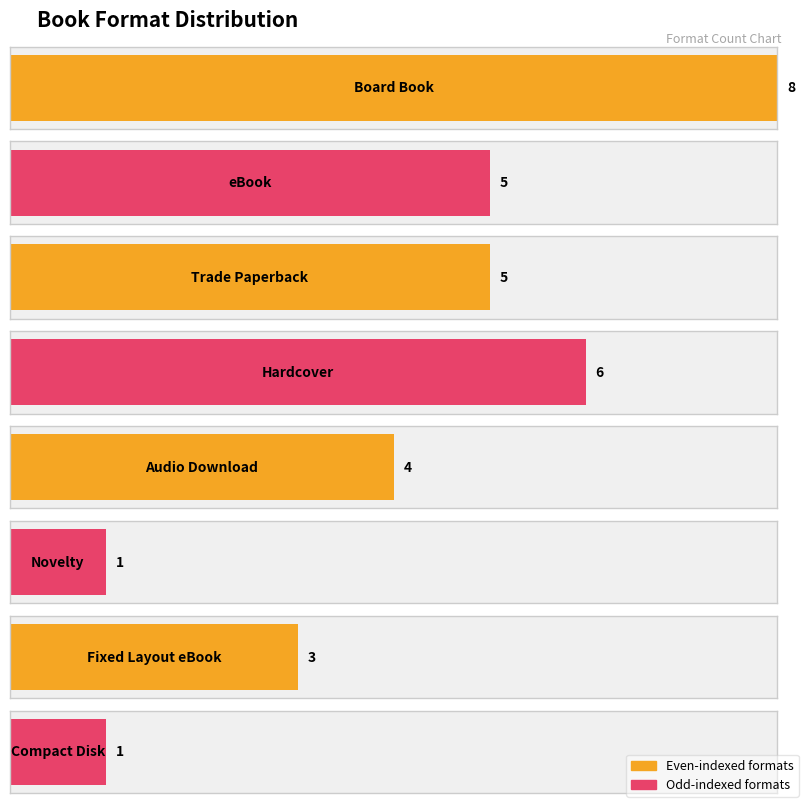

Approximately how many times larger is the value at Compact Disk compared to Novelty?

1.0